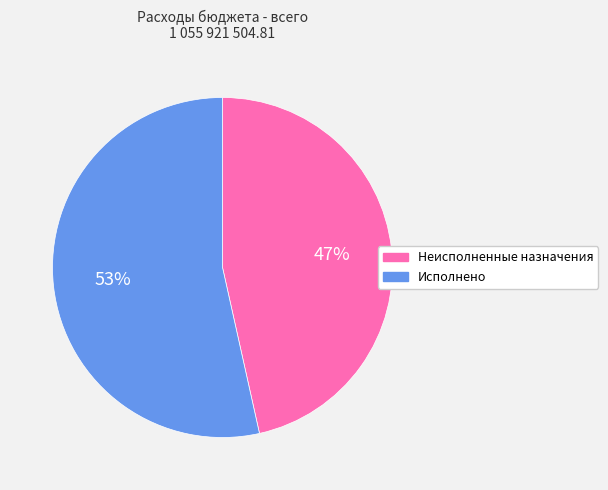

Is Неисполненные назначения the majority of the pie?

No